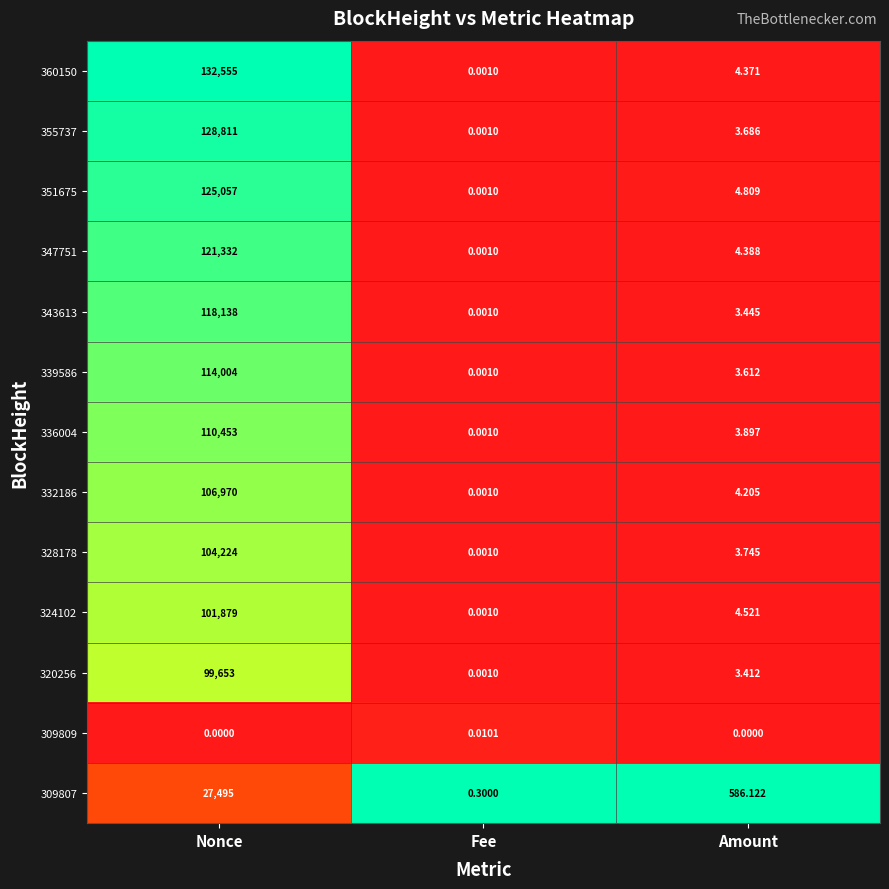

Which series has the largest range (max minus min)?

360150